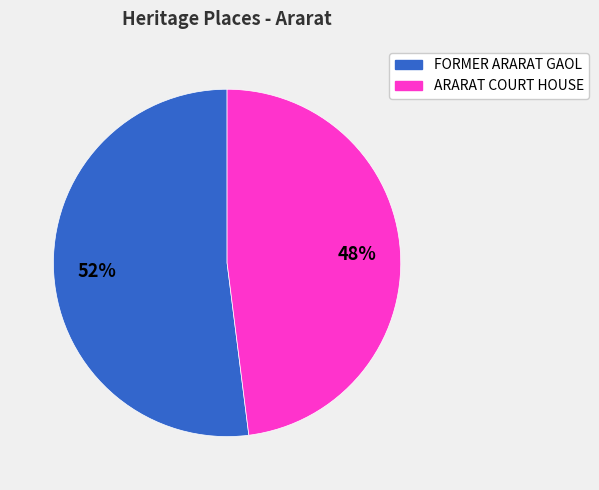

Is the sum of FORMER ARARAT GAOL and ARARAT COURT HOUSE greater than half?

Yes